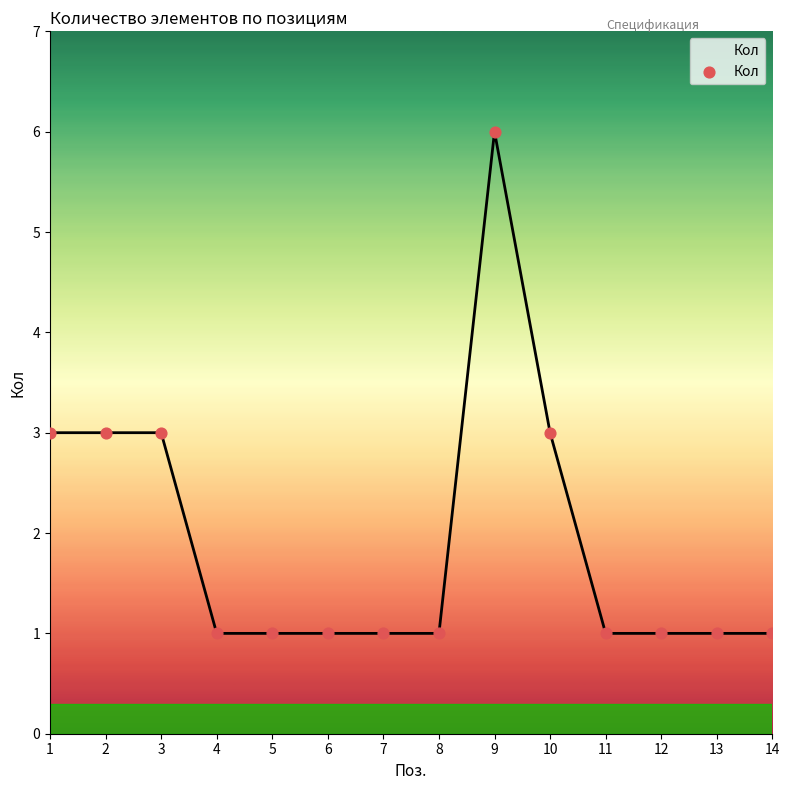

What is the ratio of the value at 13 to the value at 1?

0.3